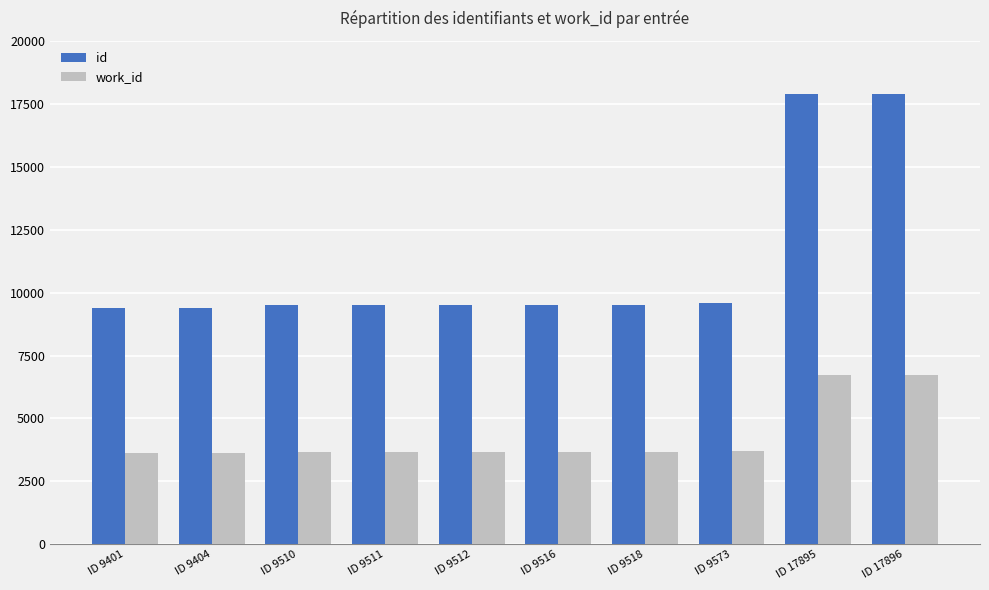

Which series has the widest spread of values?

id